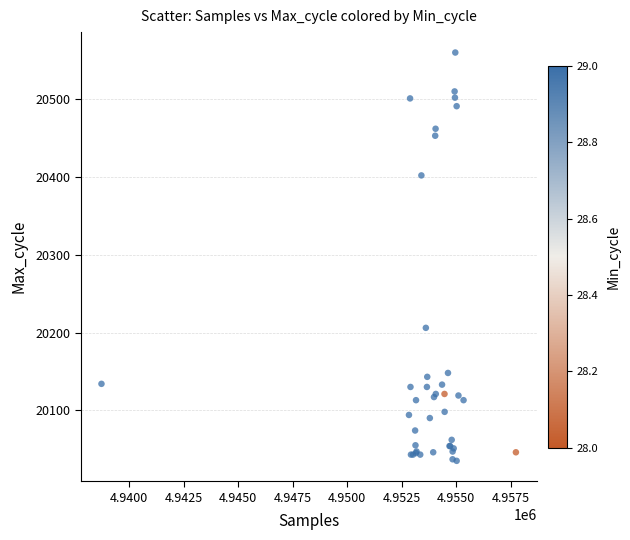

What Y value in the scatter plot is closest to 20297?

20206